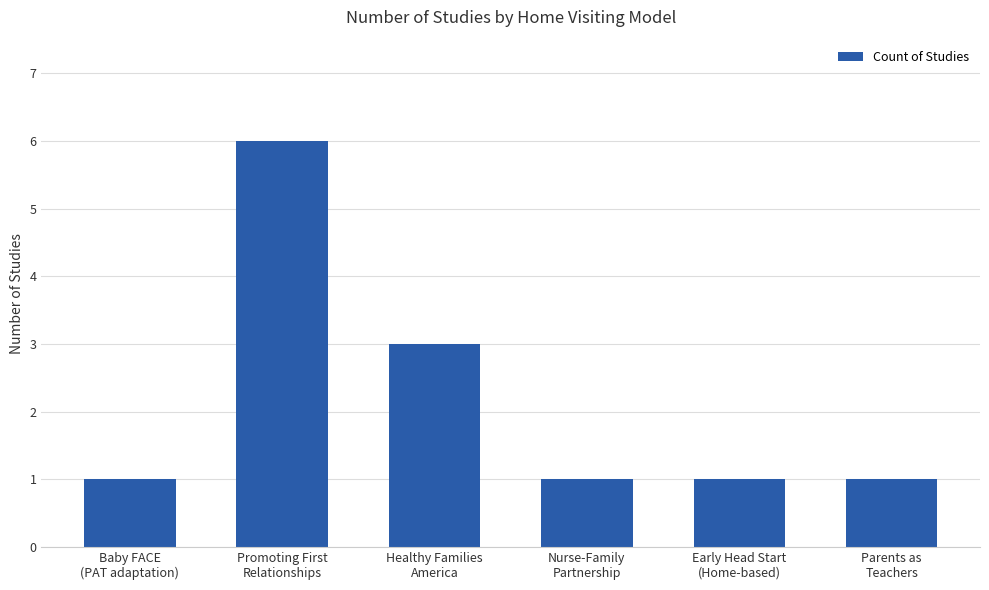

Are the bars grouped side by side (vs. stacked)?

No